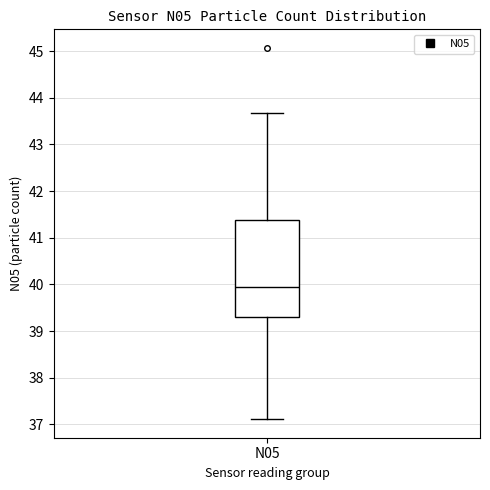

Transcribe this box plot: give where the median line is, the range the box spans, and where the two whiskers end, as read against the y-axis. The values are not printed on the chart, so give them approximately, as read against the axis.

median 40.0, box 39.3 to 41.4, whiskers 37.1 to 43.7